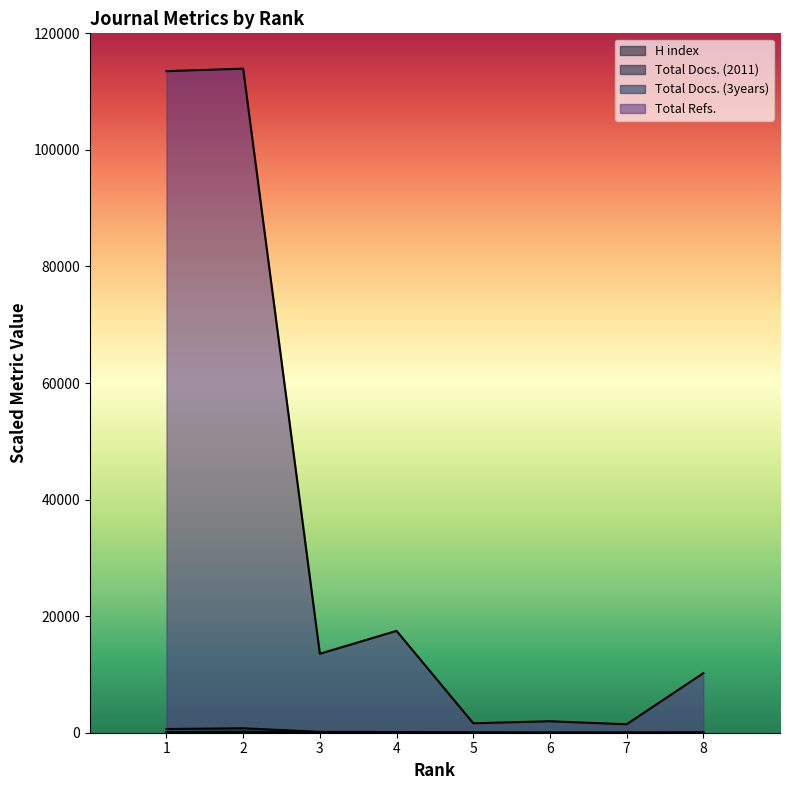

Reading right to left, extract all data points from this chart.

H index: 8=1.4	7=0.1	6=0.1	5=0.5	4=1.4	3=1.1	2=3.8	1=6.4
Total Docs. (2011): 8=11.2	7=0.7	6=0.4	5=2.7	4=19.3	3=16.3	2=174.2	1=112.2
Total Docs. (3years): 8=11.2	7=0.7	6=2.5	5=18.4	4=116.2	3=142.0	2=758.0	1=635.9
Total Refs.: 8=10215.2	7=1447.7	6=1966.5	5=1623.4	4=17475.2	3=13547.0	2=113938.0	1=113512.9